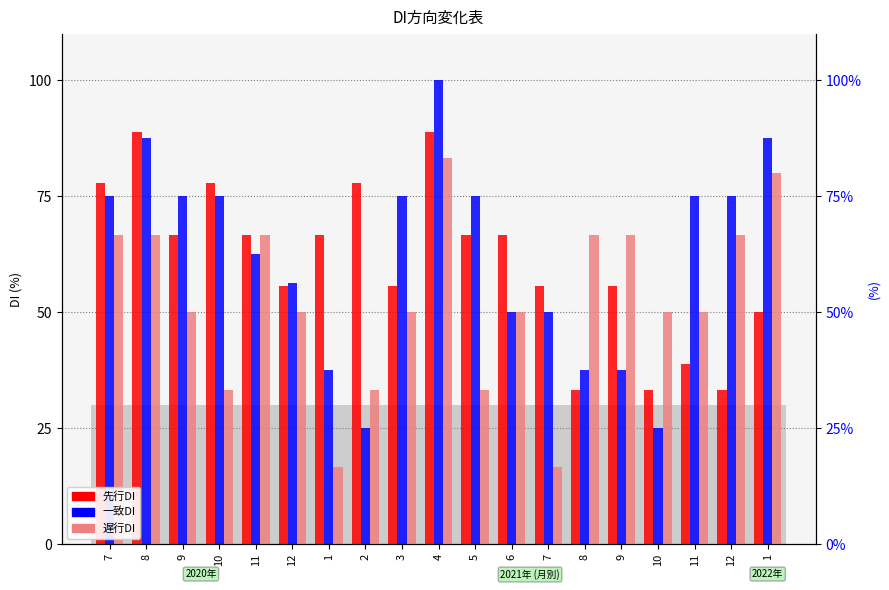

Which series has the largest total across all categories?

一致DI